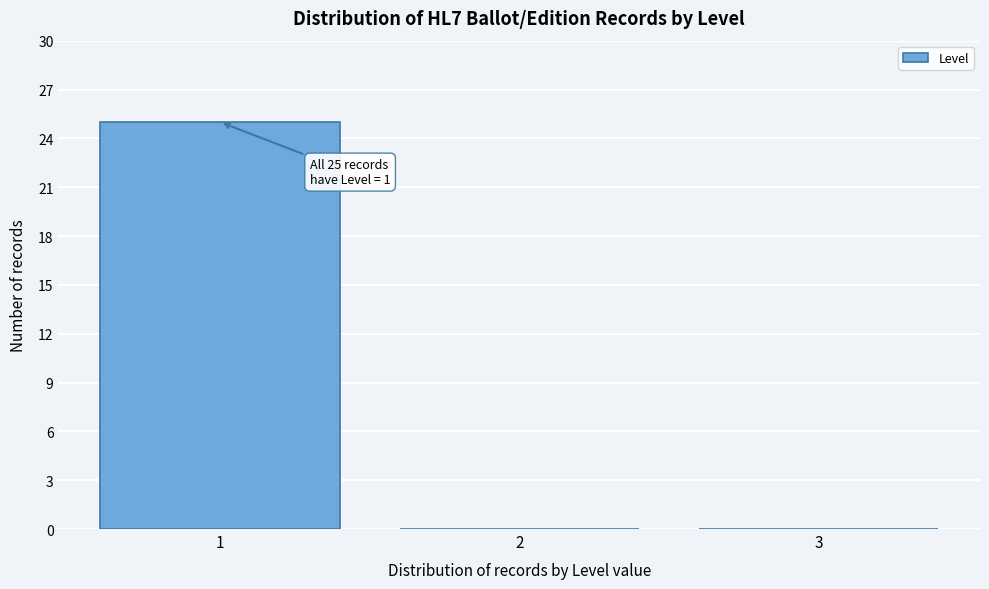

Over which range of the x-axis is the bar tallest?

0.5 to 1.5